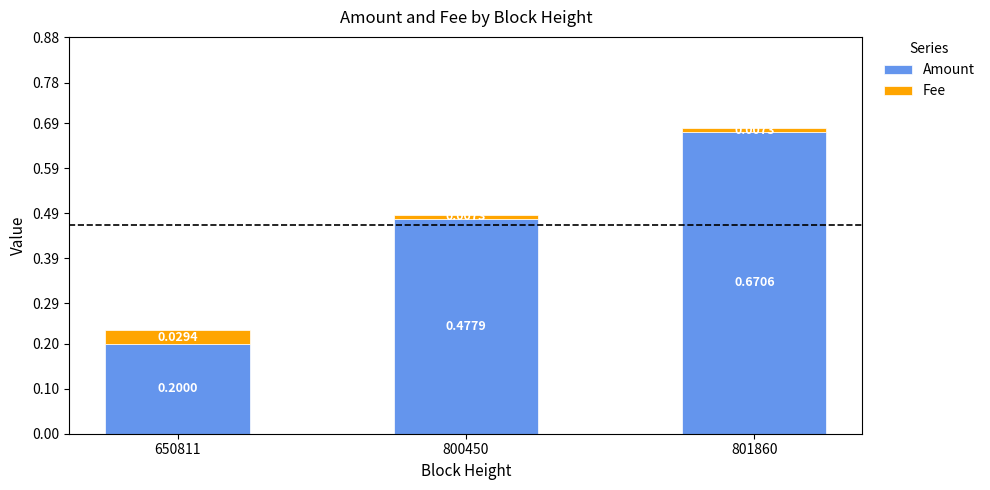

What is the average value of the Amount series?

0.4